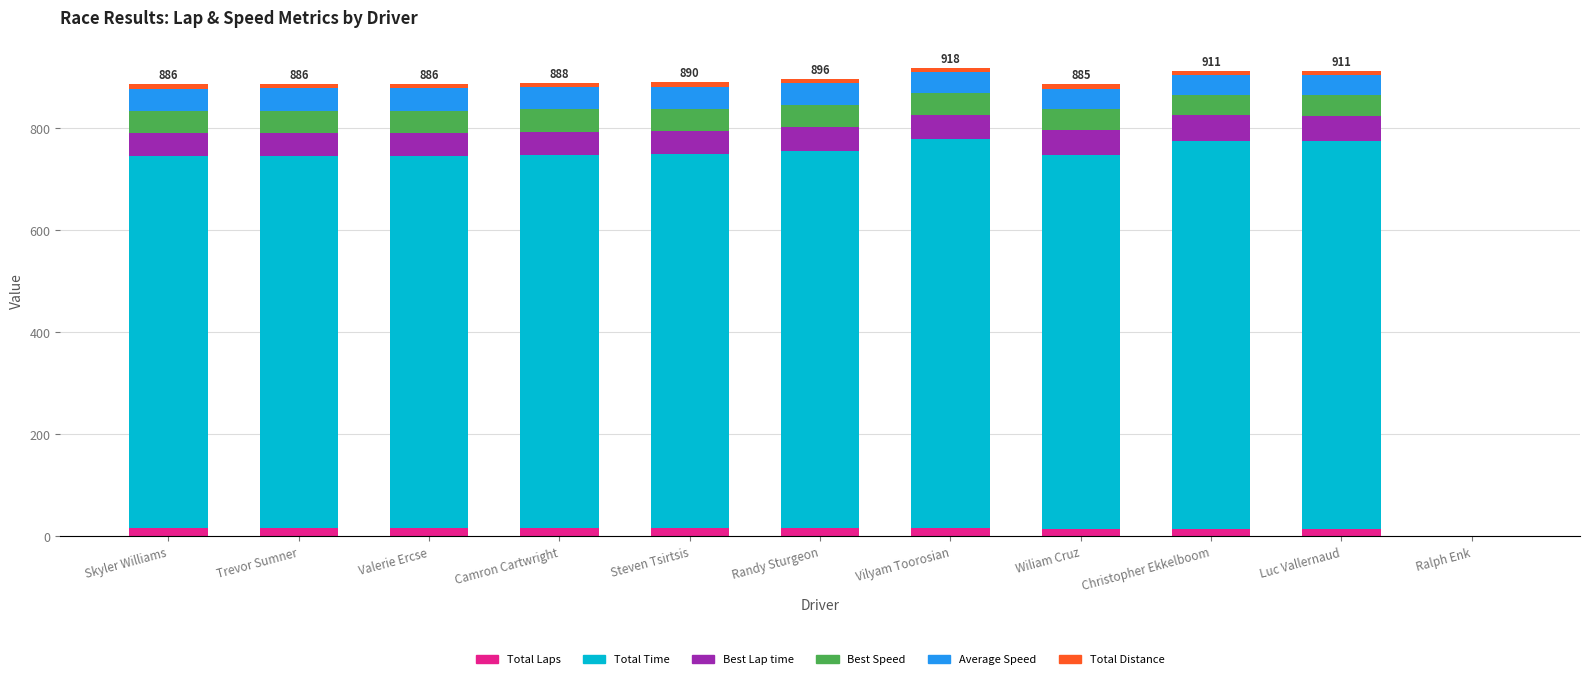

Read the Average Speed value at Luc Vallernaud.

39.2